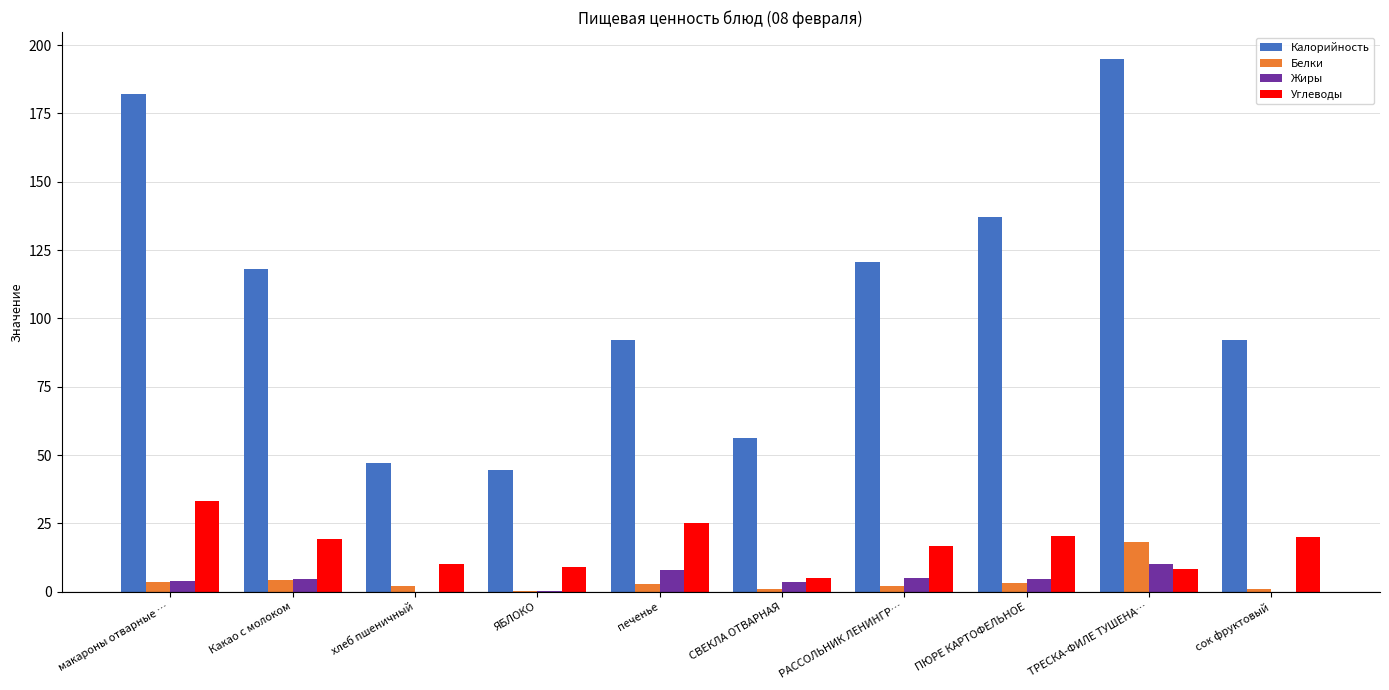

Is the value of Калорийность at РАССОЛЬНИК ЛЕНИНГР… greater than the value of Углеводы at РАССОЛЬНИК ЛЕНИНГР…?

Yes